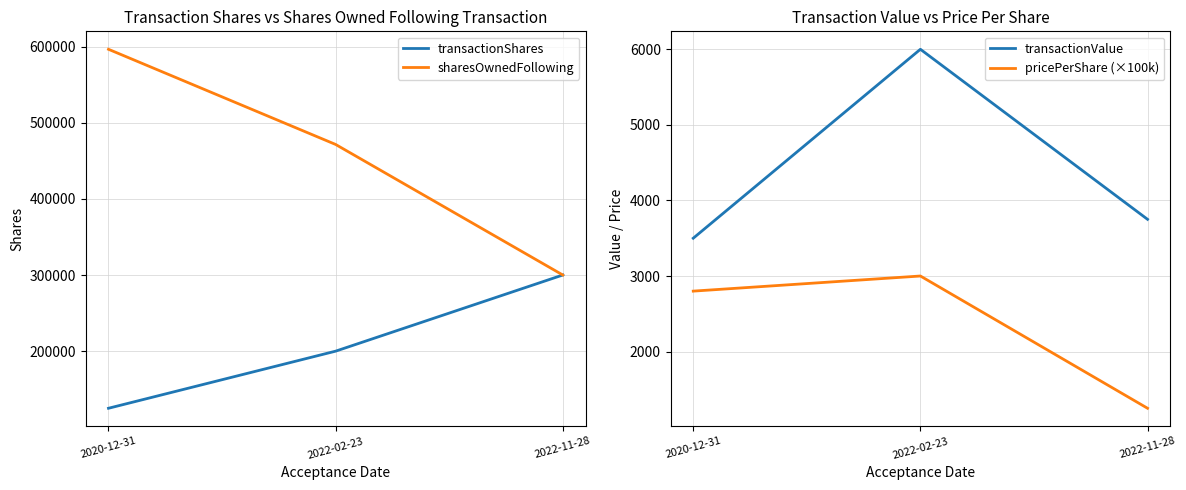

Rank the categories by transactionValue value from lowest to highest.

2020-12-31, 2022-11-28, 2022-02-23